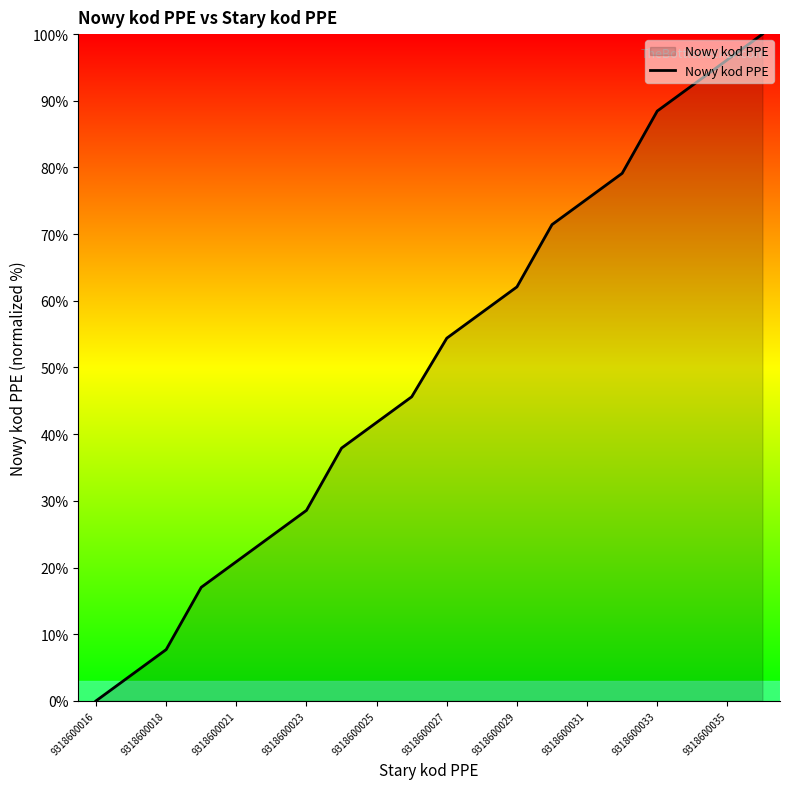

What is the greatest value displayed?

100.0